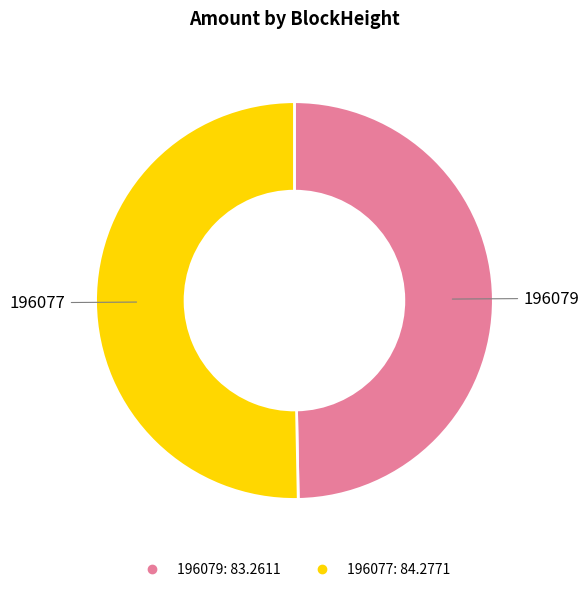

Is it true that 196079 is 50% of the pie?

True